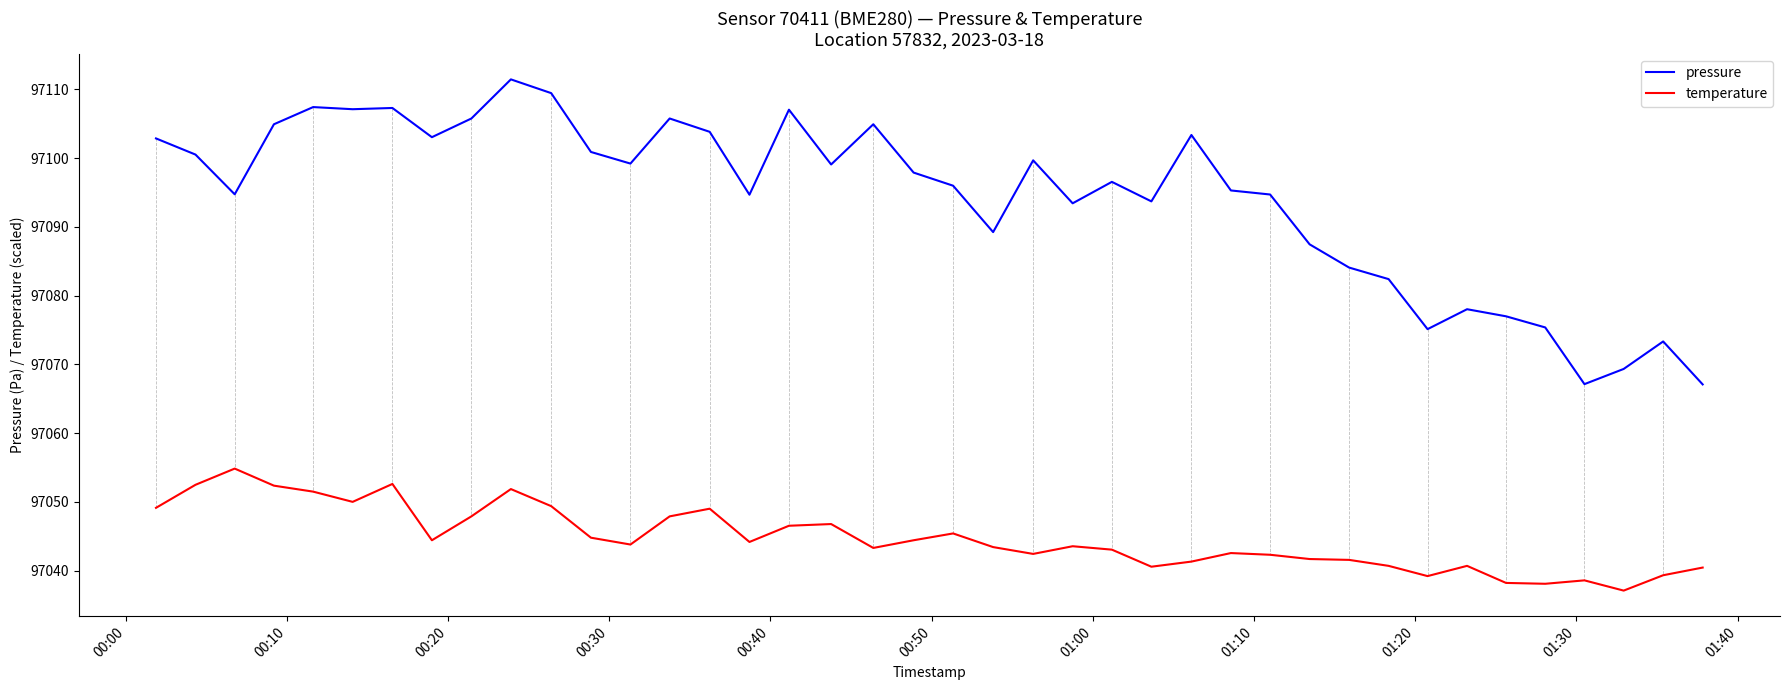

Which series has the largest range (max minus min)?

pressure